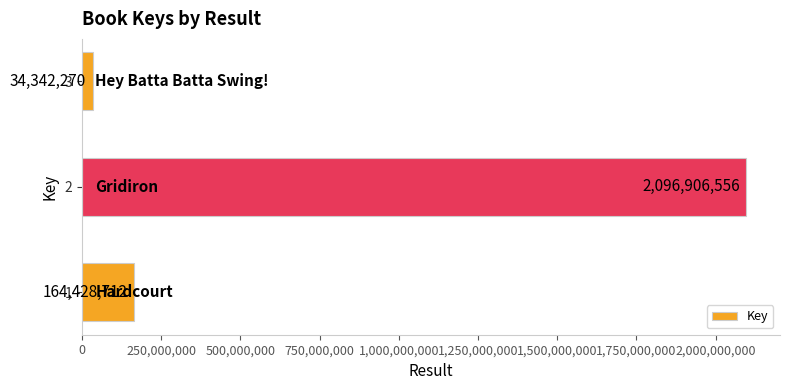

Read the value at 2, to the nearest 10.

2096906560